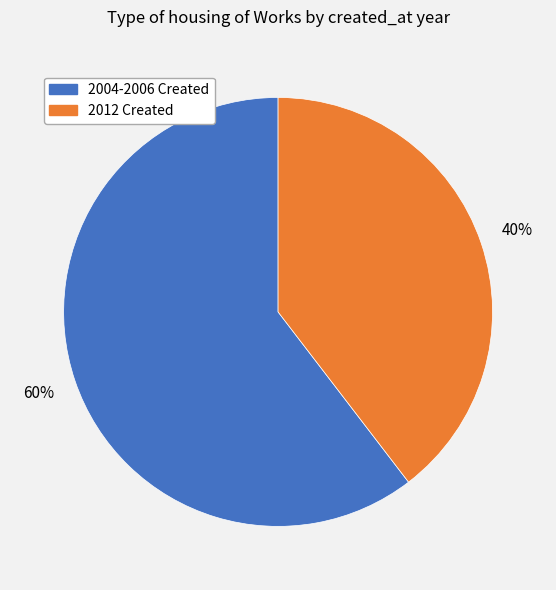

Count the number of slices in the pie.

2